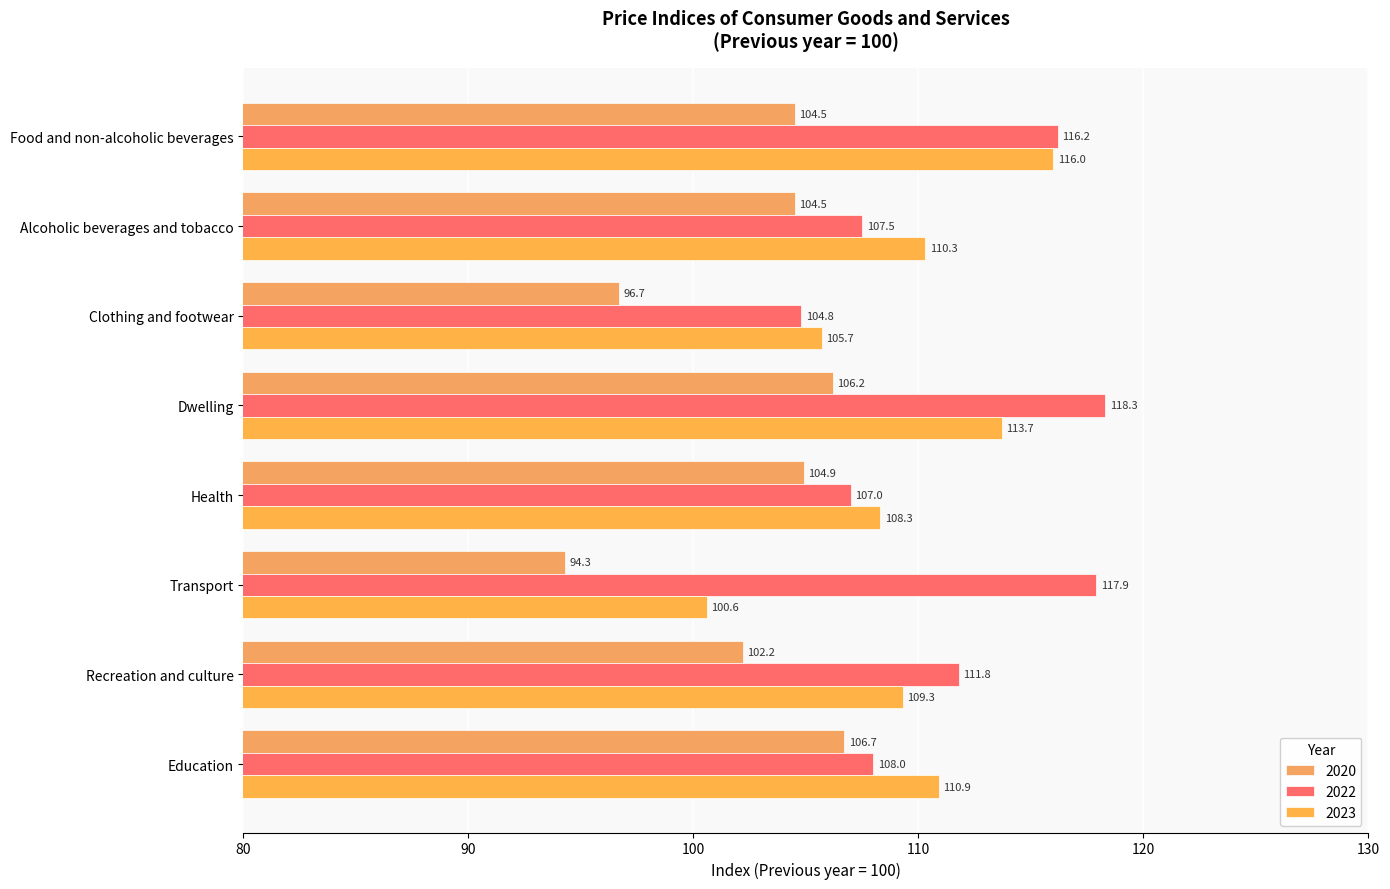

What is the sum of all 2023 values?

874.8